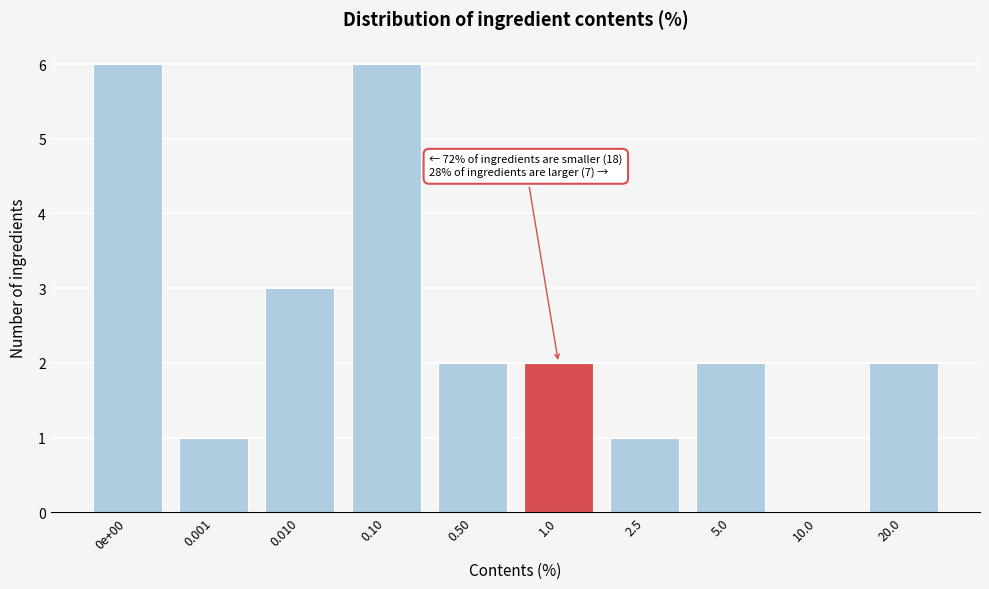

Reading right to left, transcribe all the data shown in this chart.

20.0=2	10.0=0	5.0=2	2.5=1	1.0=2	0.50=2	0.10=6	0.010=3	0.001=1	0e+00=6